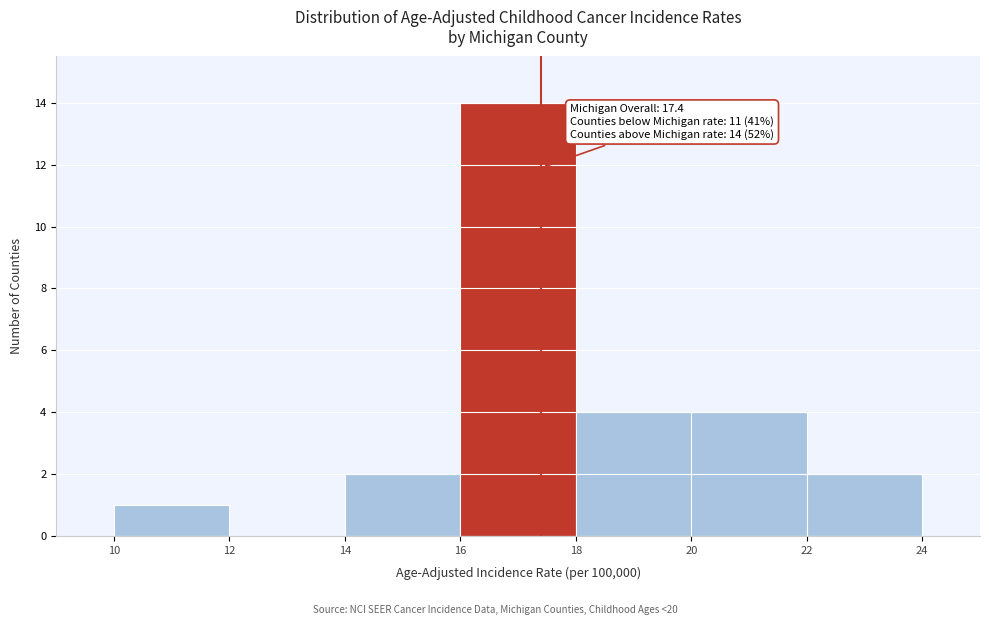

Over which range of the x-axis is the bar tallest?

16 to 18